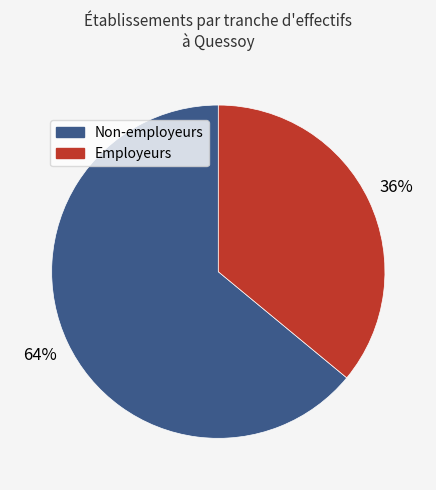

Does any single category account for the majority?

Yes